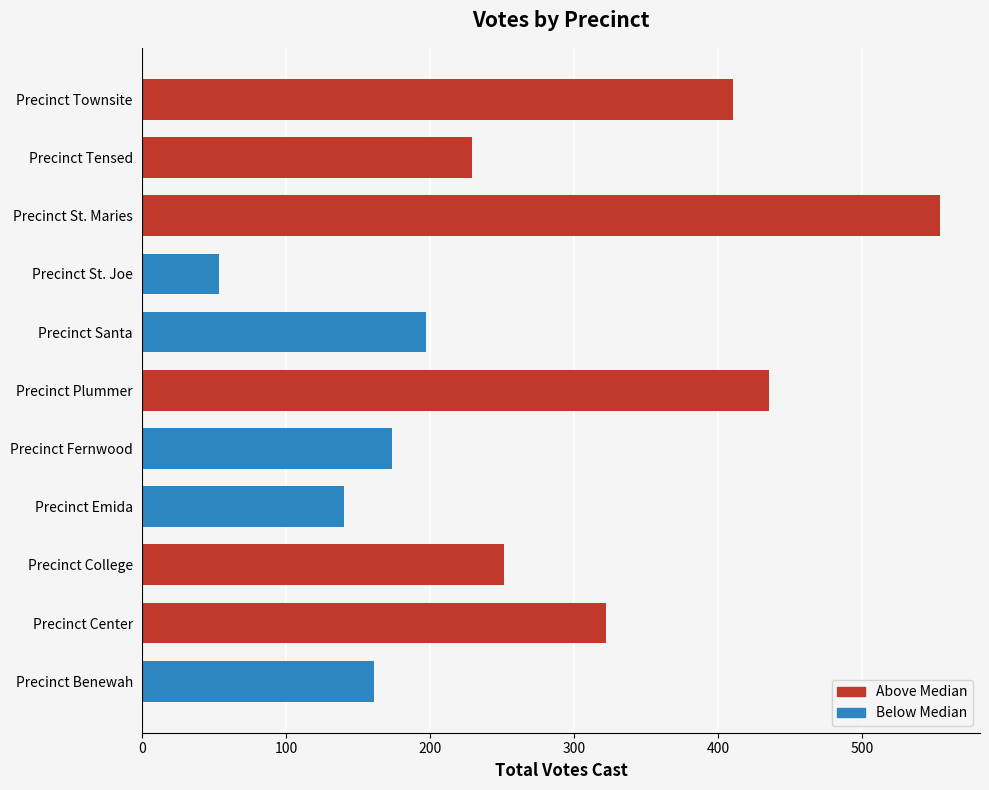

What is the difference between the maximum and minimum values?

501